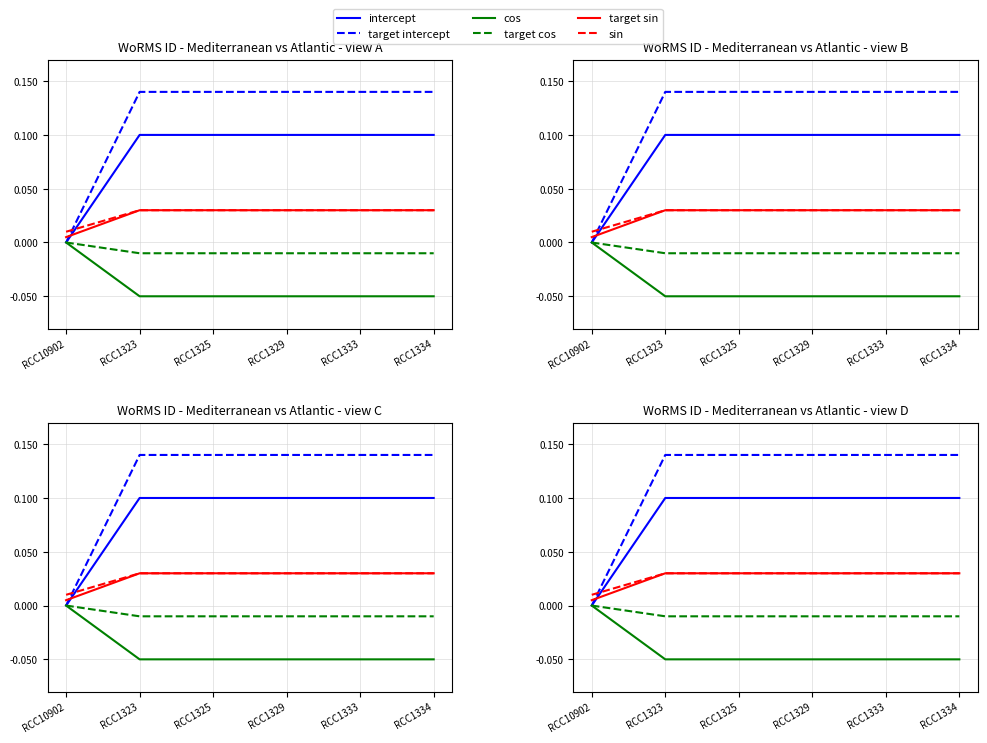

Which series changed the most between RCC1325 and RCC1329?

intercept